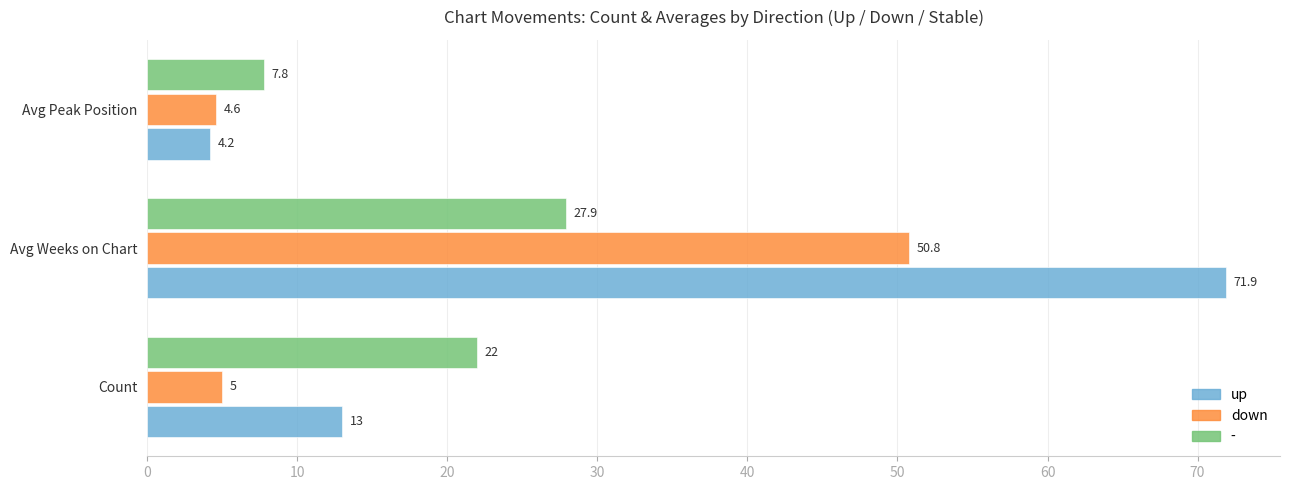

What value does the up series have at Avg Peak Position?

4.2